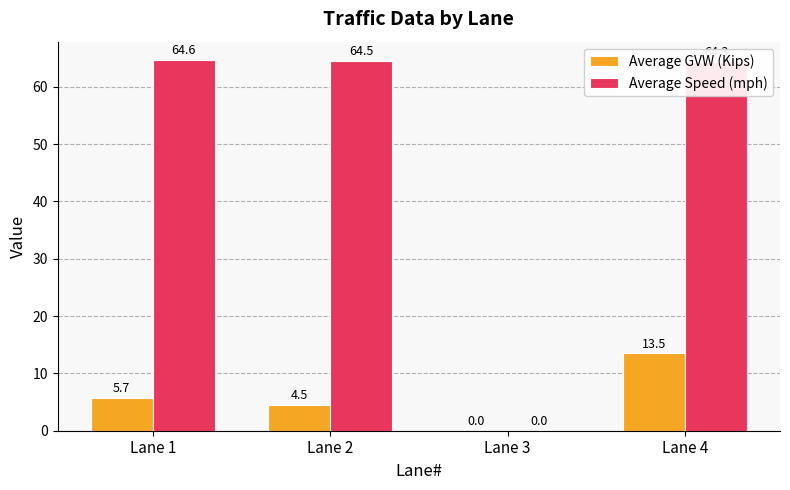

At which category is the sum across all series the highest?

Lane 4